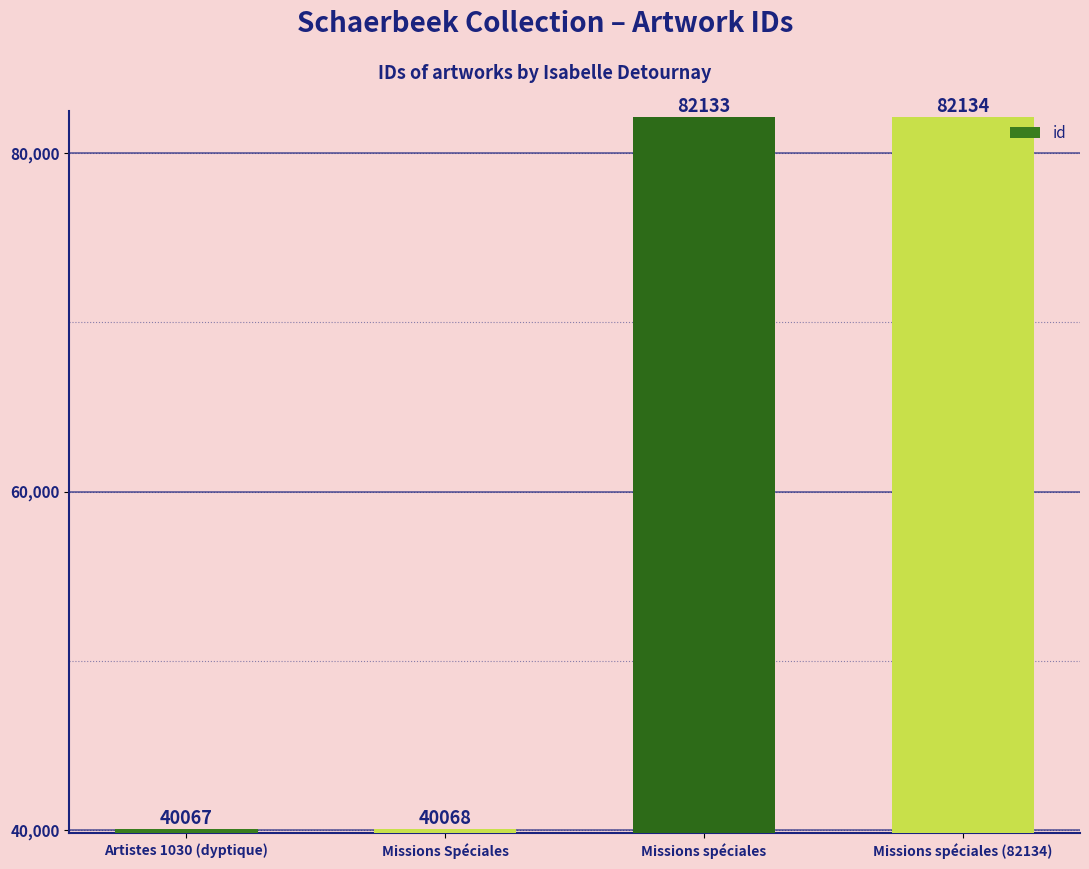

Reading left to right, extract all data points from this chart.

40067	40068	82133	82134